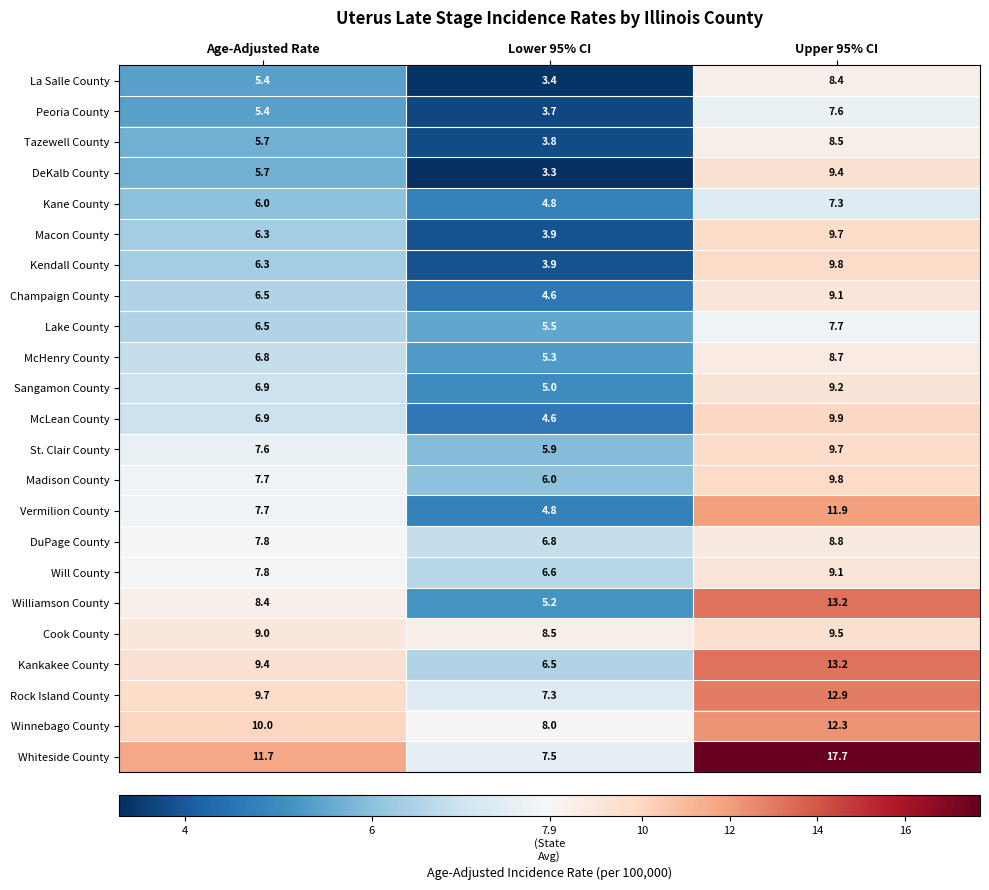

What is the difference between the Whiteside County values at Lower 95% CI and Upper 95% CI?

10.2